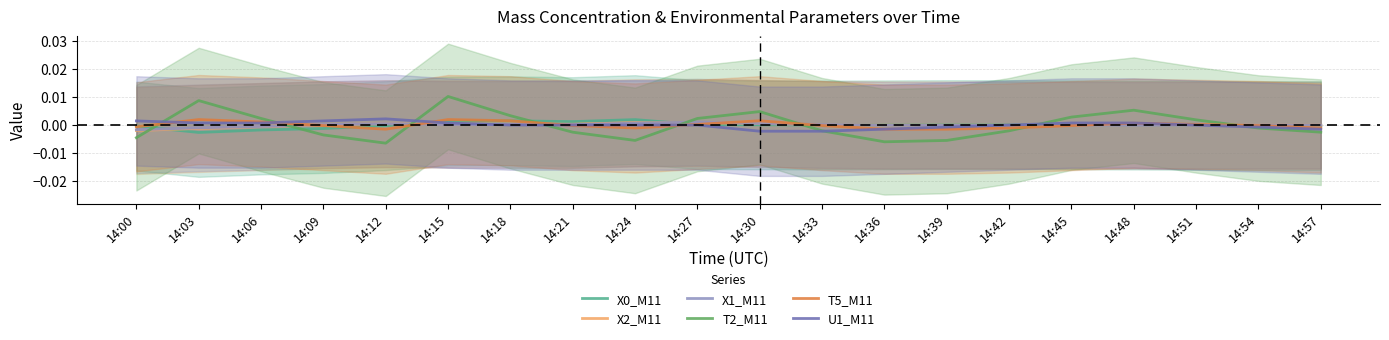

How many lines are shown in the chart?

6